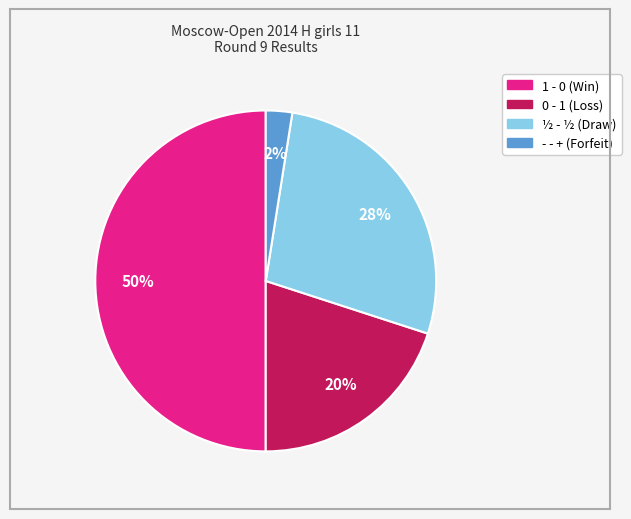

To the nearest percent, what is the average slice percentage?

25%